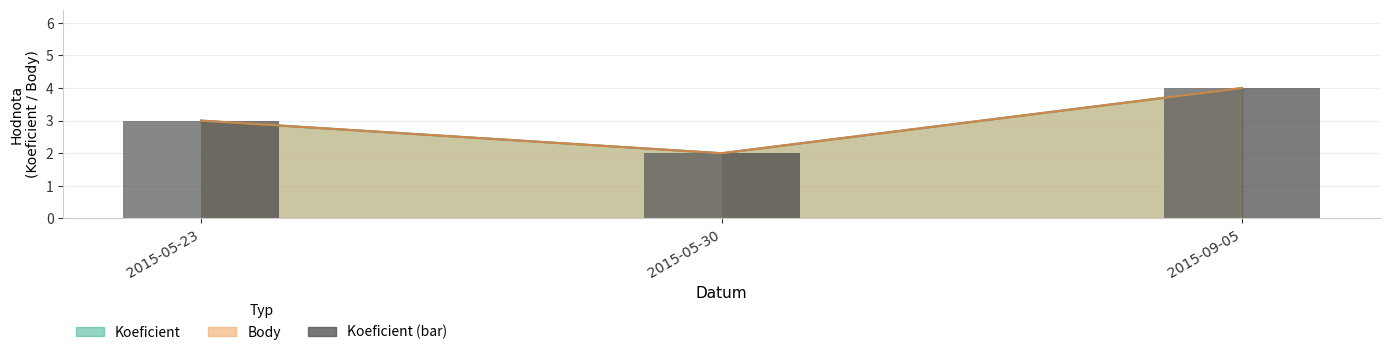

Does the chart contain any negative values?

No